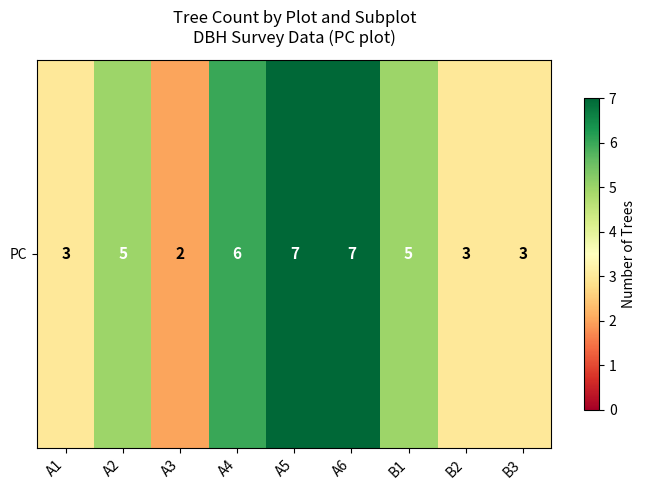

At which category does the chart reach its minimum across all series?

A3